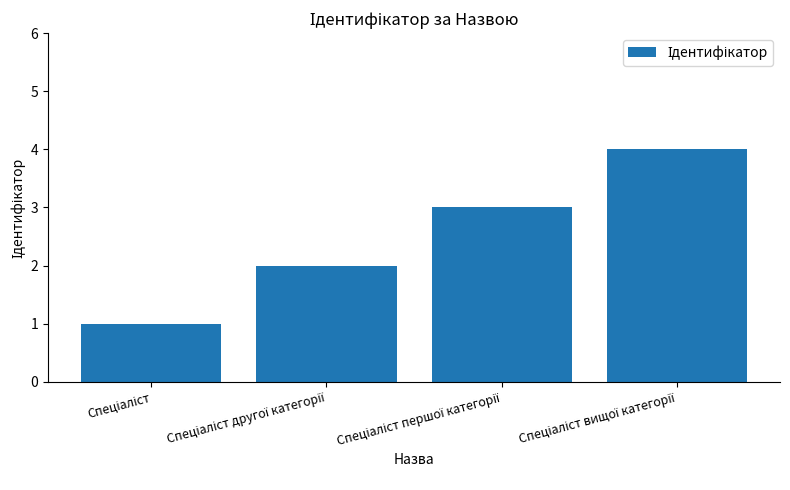

What is the minimum value shown in the chart?

1